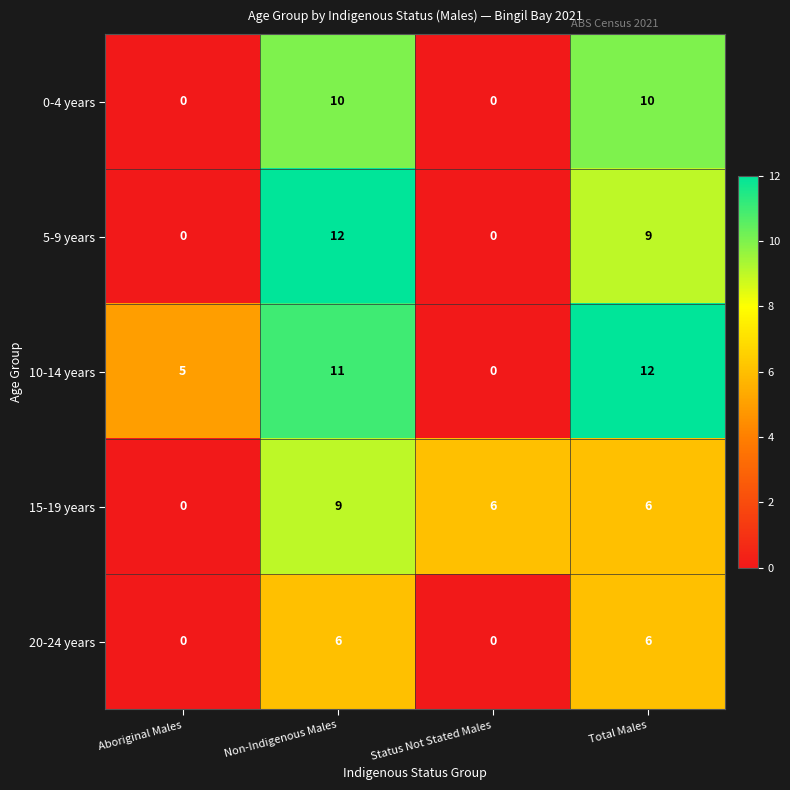

What is the difference between the maximum and minimum values in the 15-19 years series?

9